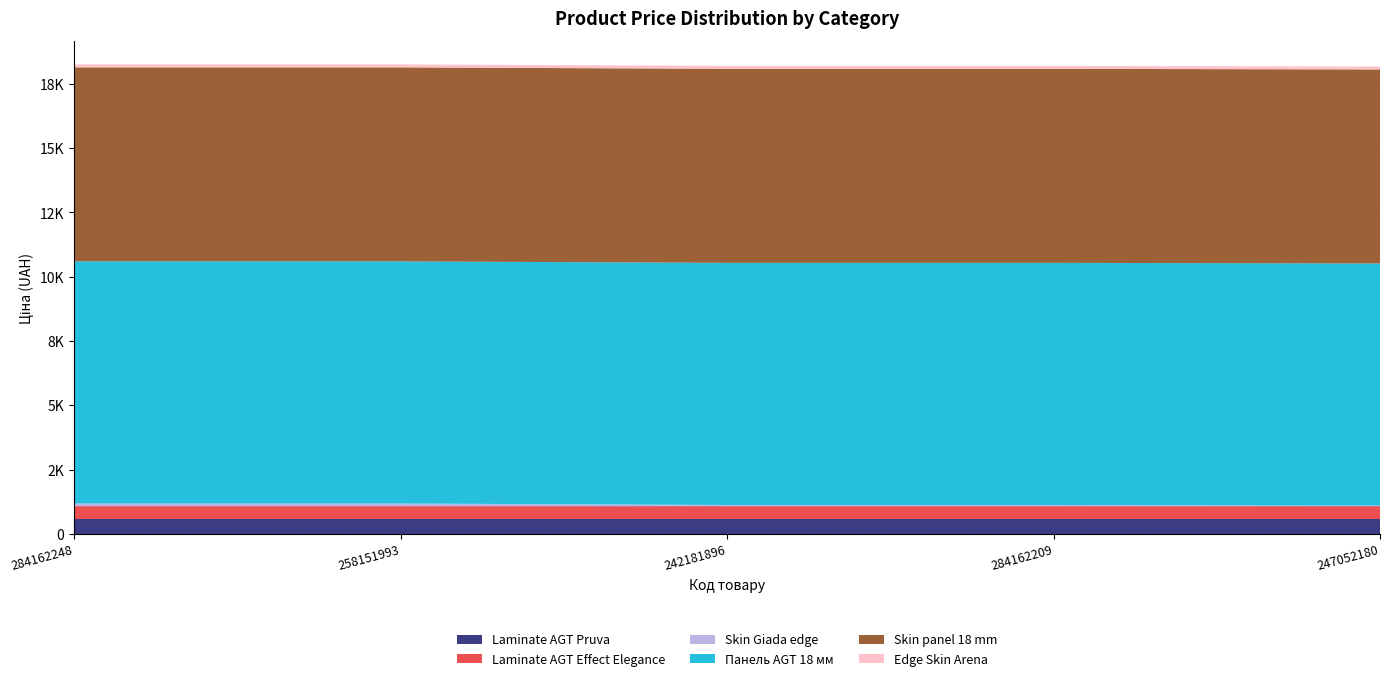

Reading left to right, what are all the values shown in this chart?

Laminate AGT Pruva: 284162248=560.2	258151993=560.2	242181896=560.2	284162209=560.2	247052180=560.2
Laminate AGT Effect Elegance: 284162248=503.8	258151993=503.8	242181896=503.8	284162209=503.8	247052180=503.8
Skin Giada edge: 284162248=113.3	258151993=113.3	242181896=56.7	284162209=56.7	247052180=31.7
Панель AGT 18 мм: 284162248=9416.9	258151993=9416.9	242181896=9416.9	284162209=9416.9	247052180=9416.9
Skin panel 18 mm: 284162248=7545.9	258151993=7545.9	242181896=7545.9	284162209=7545.9	247052180=7545.9
Edge Skin Arena: 284162248=113.3	258151993=113.3	242181896=113.3	284162209=113.3	247052180=113.3